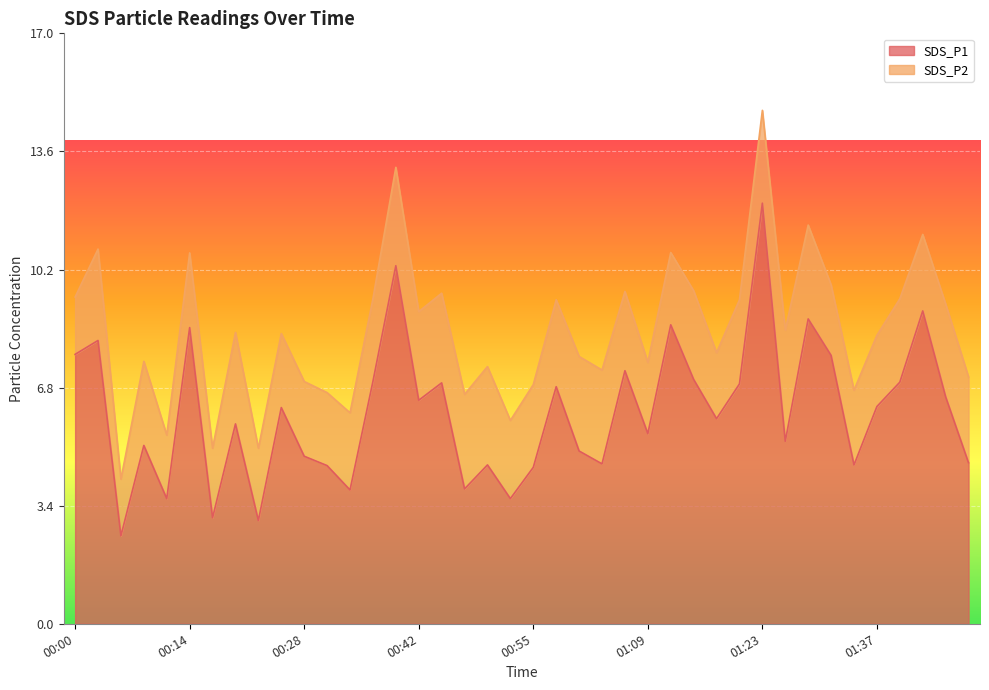

The chart shows a value of 4.6 at 01:40. True or false?

False